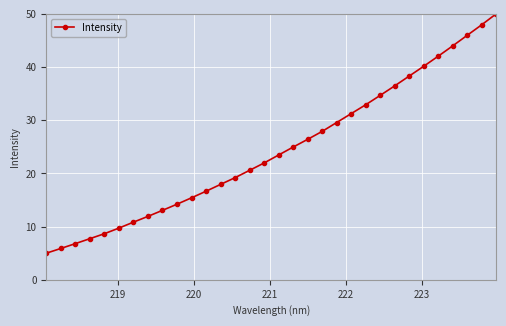

What is the value of the 22nd point from the left?

31.2